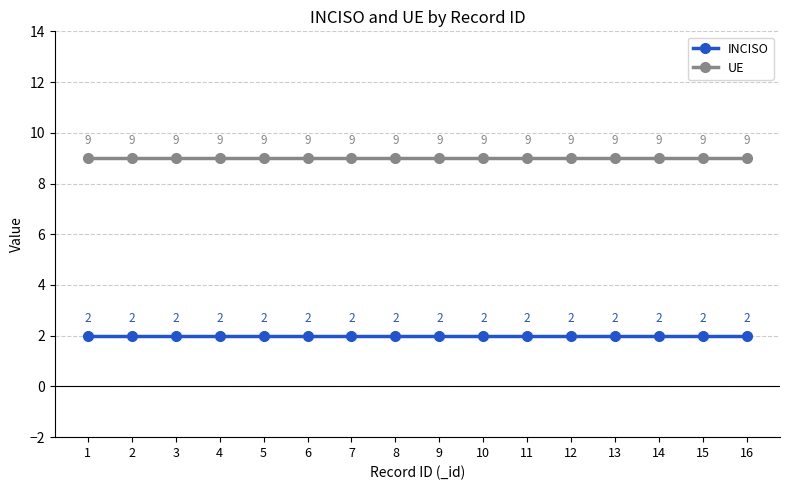

What is the approximate value of UE at 3?

9